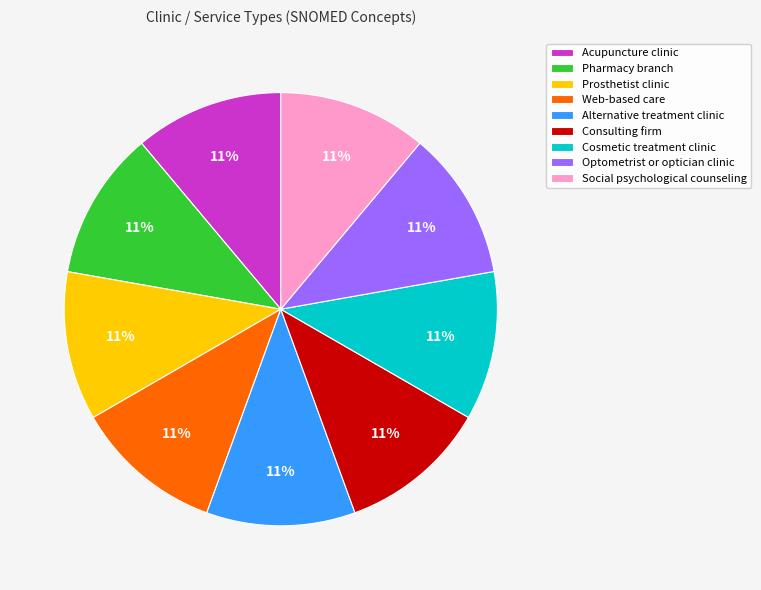

What is the ratio of the value at Cosmetic treatment clinic to the value at Alternative treatment clinic?

1.0